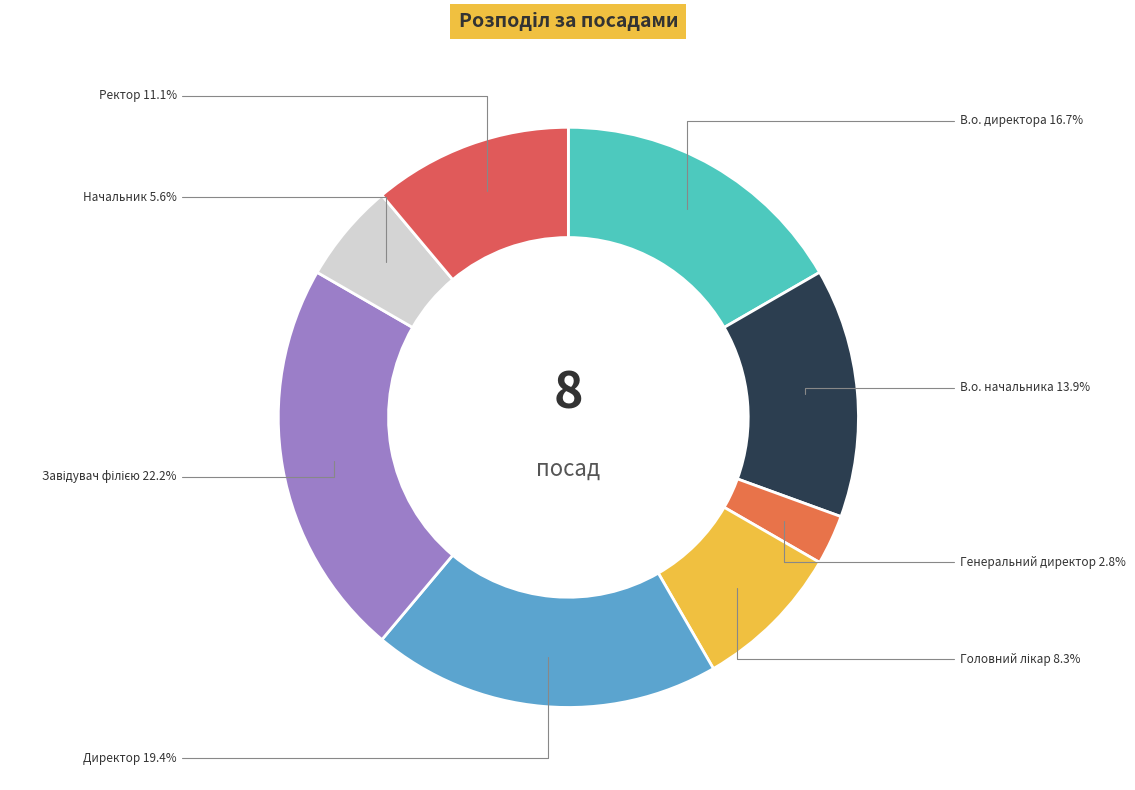

Is it true that В.о. директора is 25% of the pie?

False